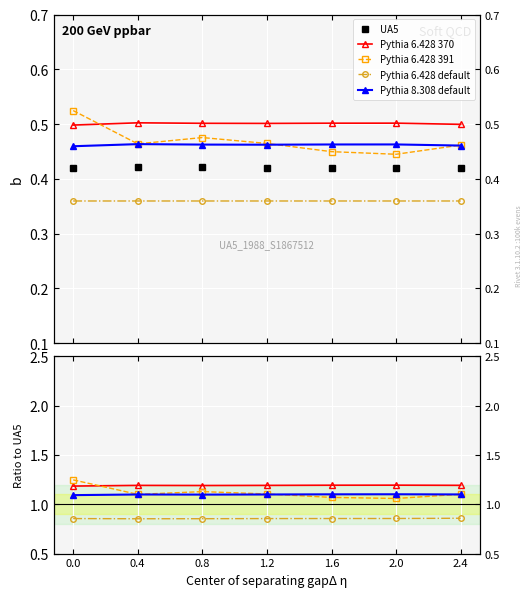

What are all the series names shown in the legend?

UA5, Pythia 6.428 370, Pythia 6.428 391, Pythia 6.428 default, Pythia 8.308 default